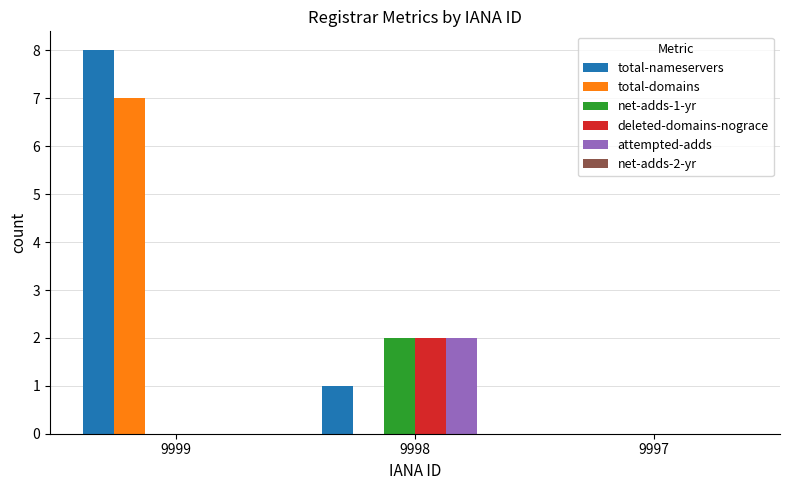

What is the greatest value displayed?

8